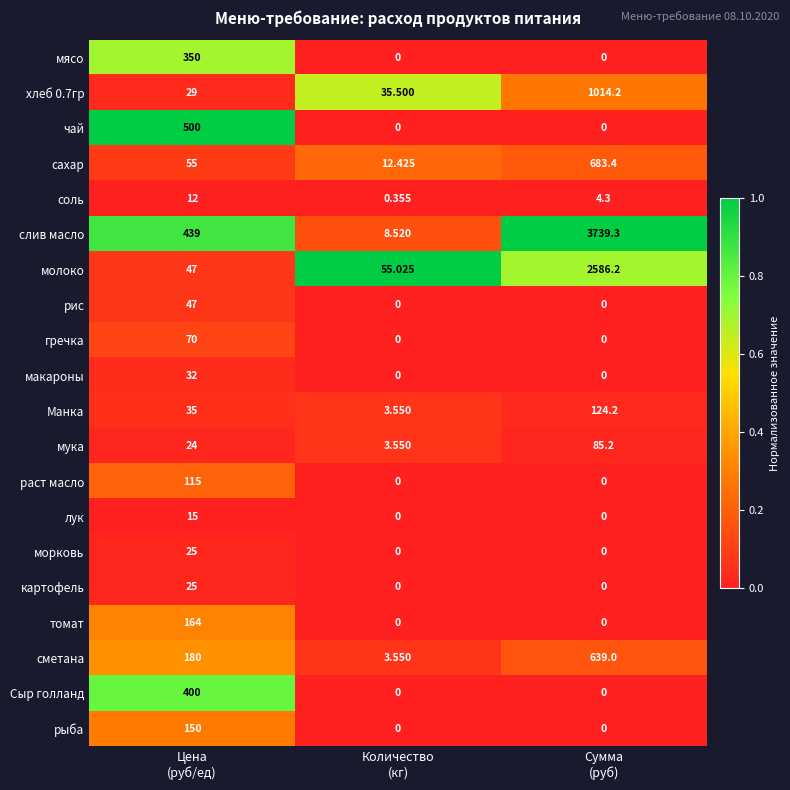

How many series are shown in this chart?

20